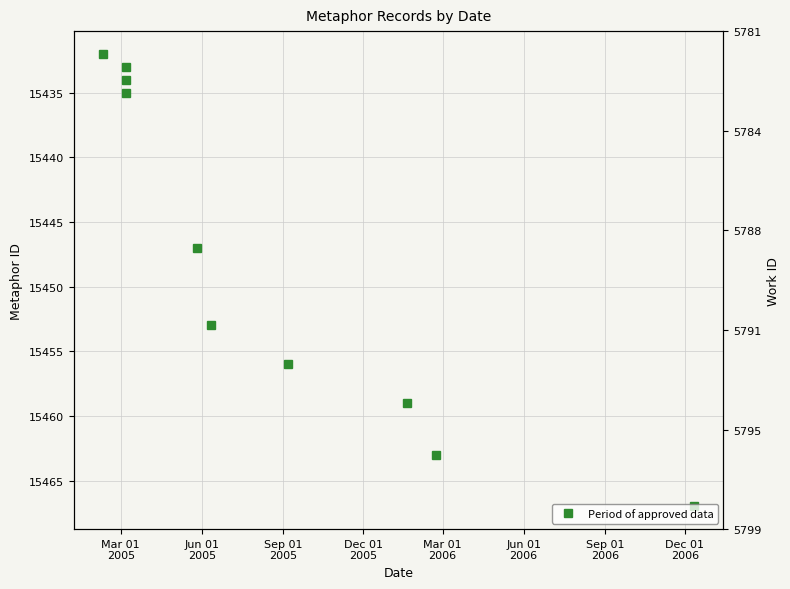

Is it true that the value at Mar 01
2006 is 10383?

False